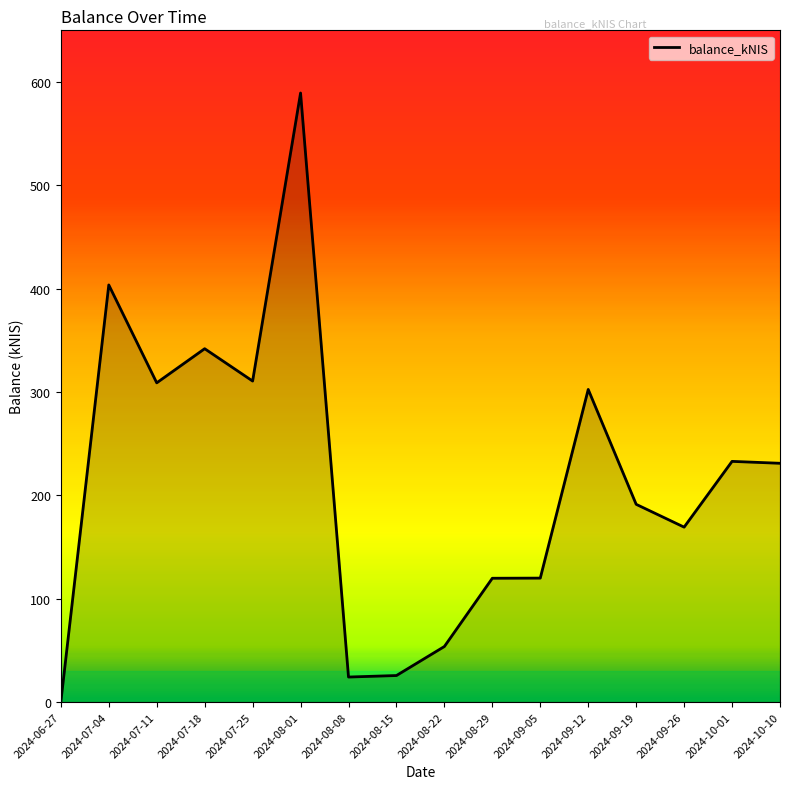

At which category does the chart reach its peak across all series?

2024-08-01